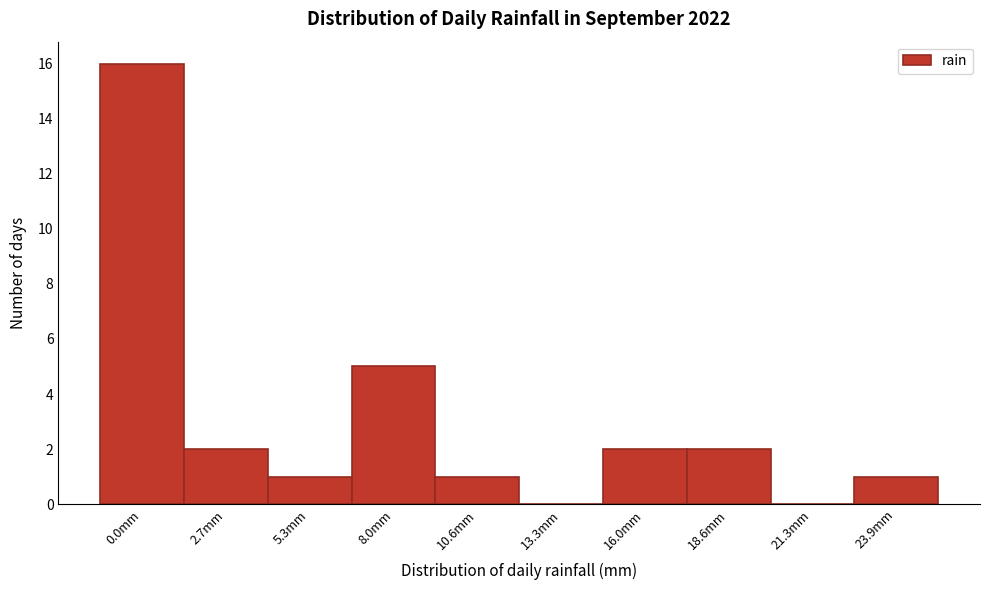

Reading left to right, list all the values displayed in this chart.

0.0mm=16	2.7mm=2	5.3mm=1	8.0mm=5	10.6mm=1	13.3mm=0	16.0mm=2	18.6mm=2	21.3mm=0	23.9mm=1